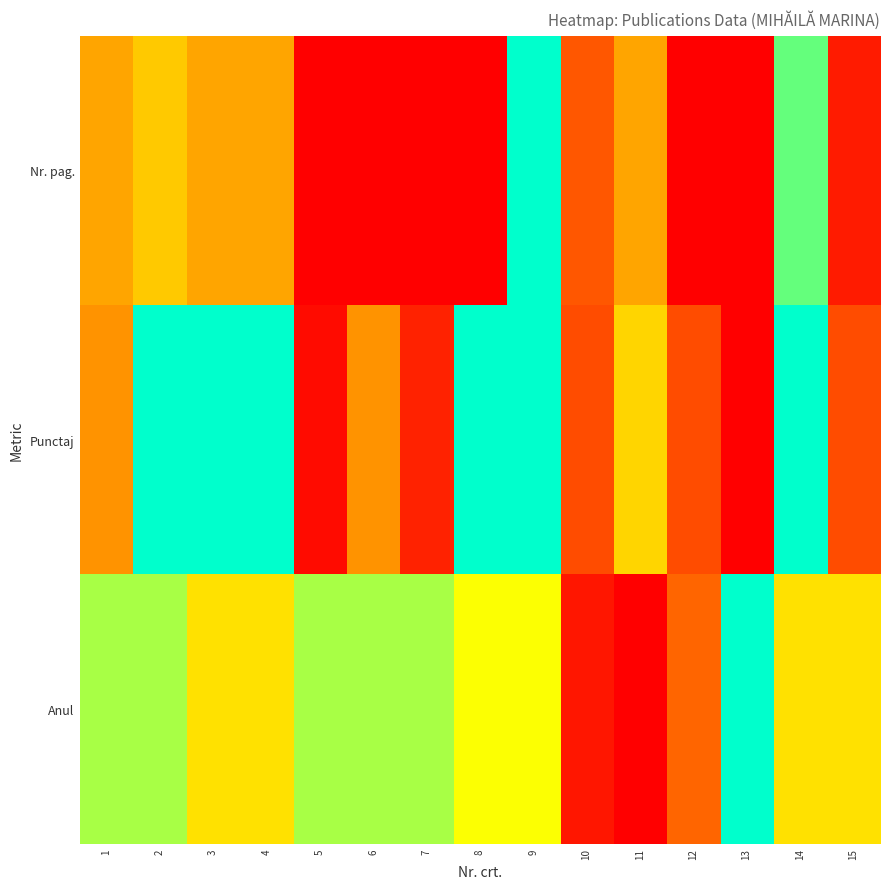

Between 11 and 15, which series saw the biggest shift?

Anul